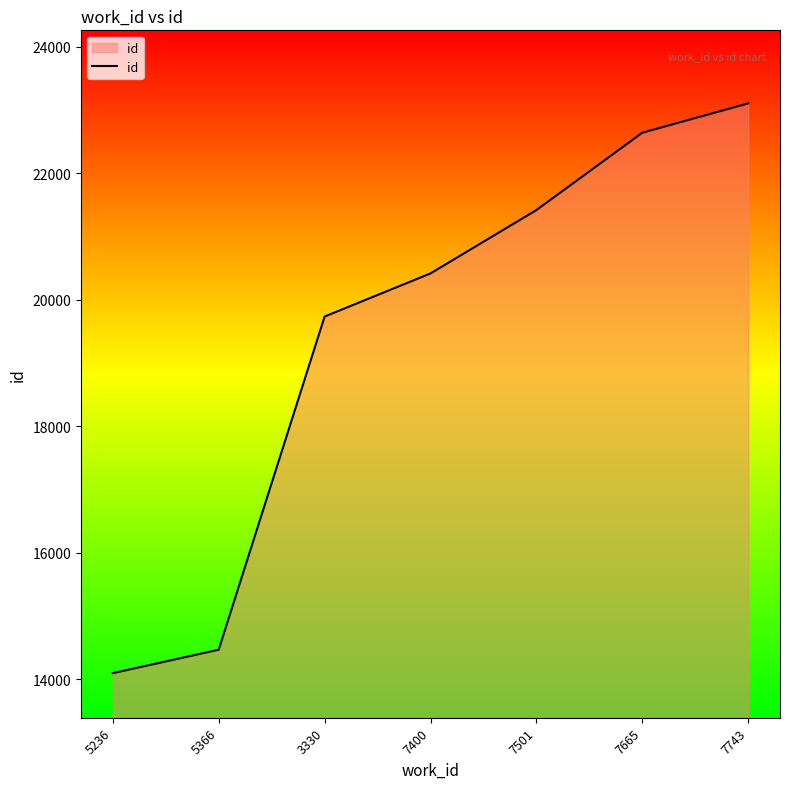

How many lines are shown in the chart?

1